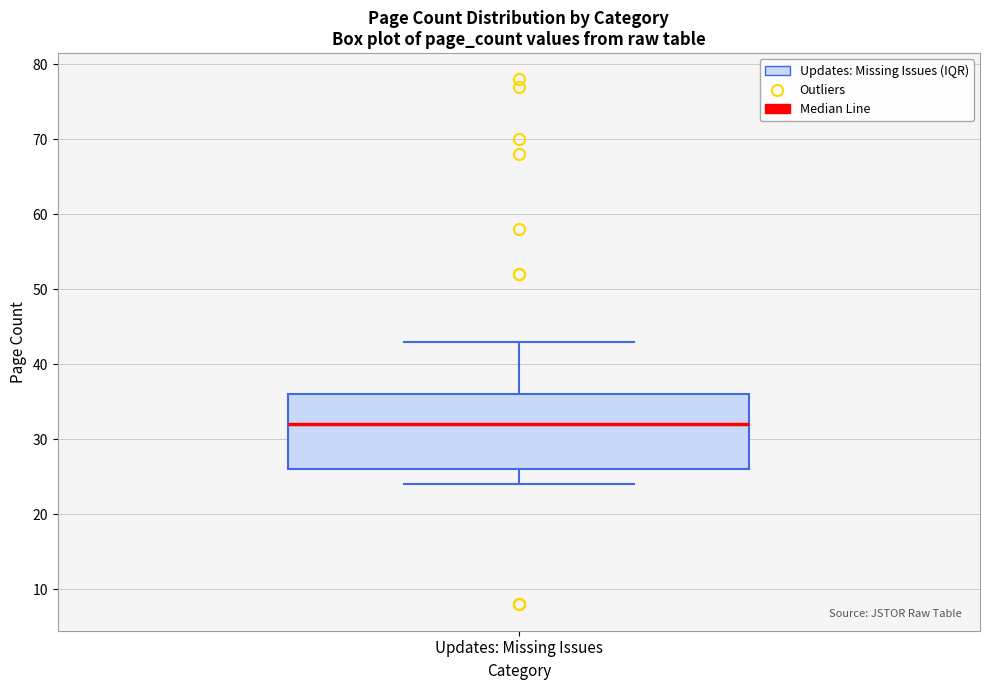

Transcribe this box plot: give where the median line is, the range the box spans, and where the two whiskers end, as read against the y-axis. The values are not printed on the chart, so give them approximately, as read against the axis.

median 32, box 26 to 36, whiskers 24 to 43